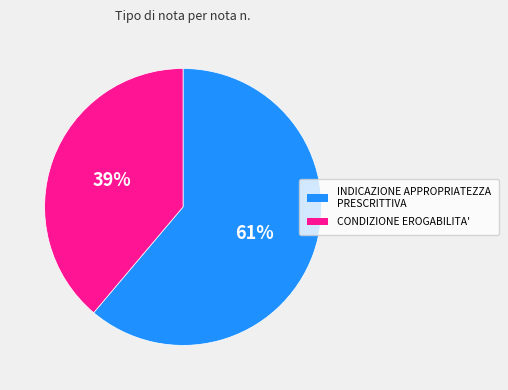

Do INDICAZIONE APPROPRIATEZZA PRESCRITTIVA and CONDIZIONE EROGABILITA' together represent more than half of the pie?

Yes